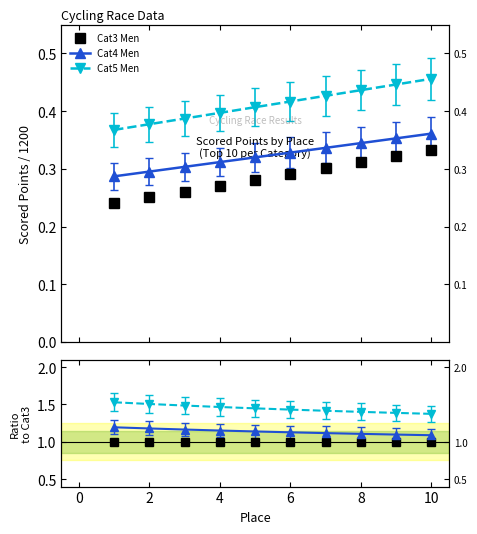

Is it true that Category 3 Men - Scored Points equals 0.6 at 8?

False